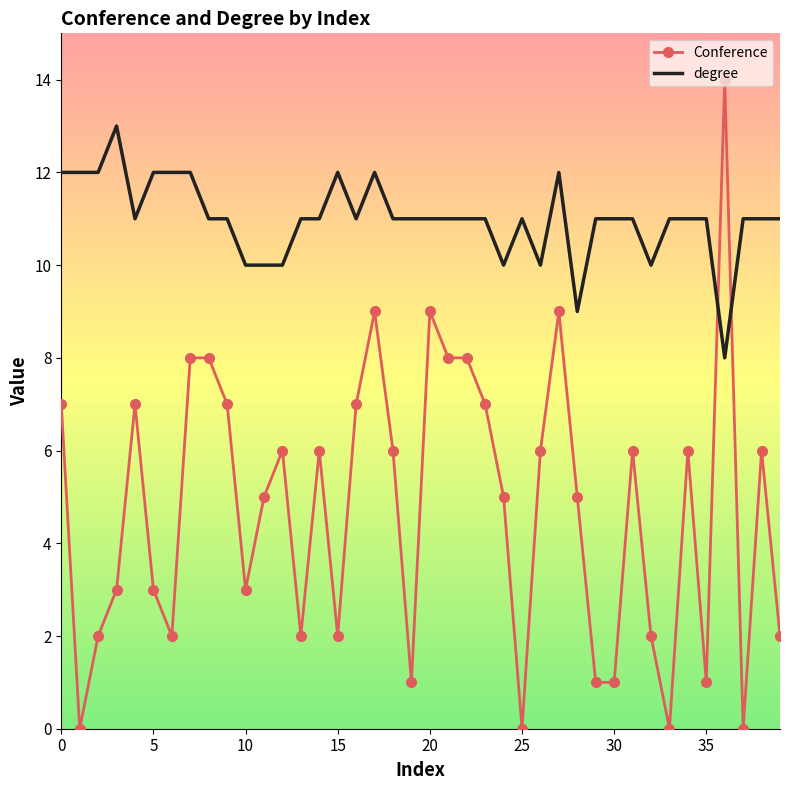

After their last crossing, which series has the higher values: Conference or degree?

degree